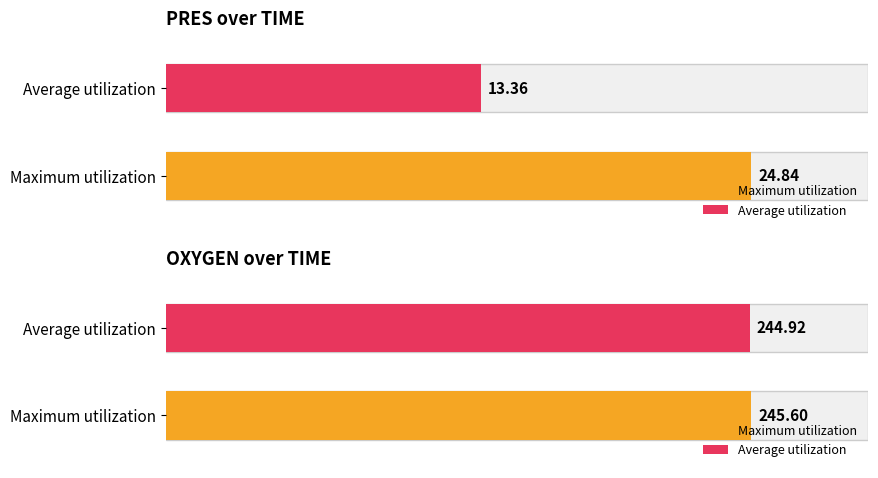

What is the highest value of the PRES series?

24.8